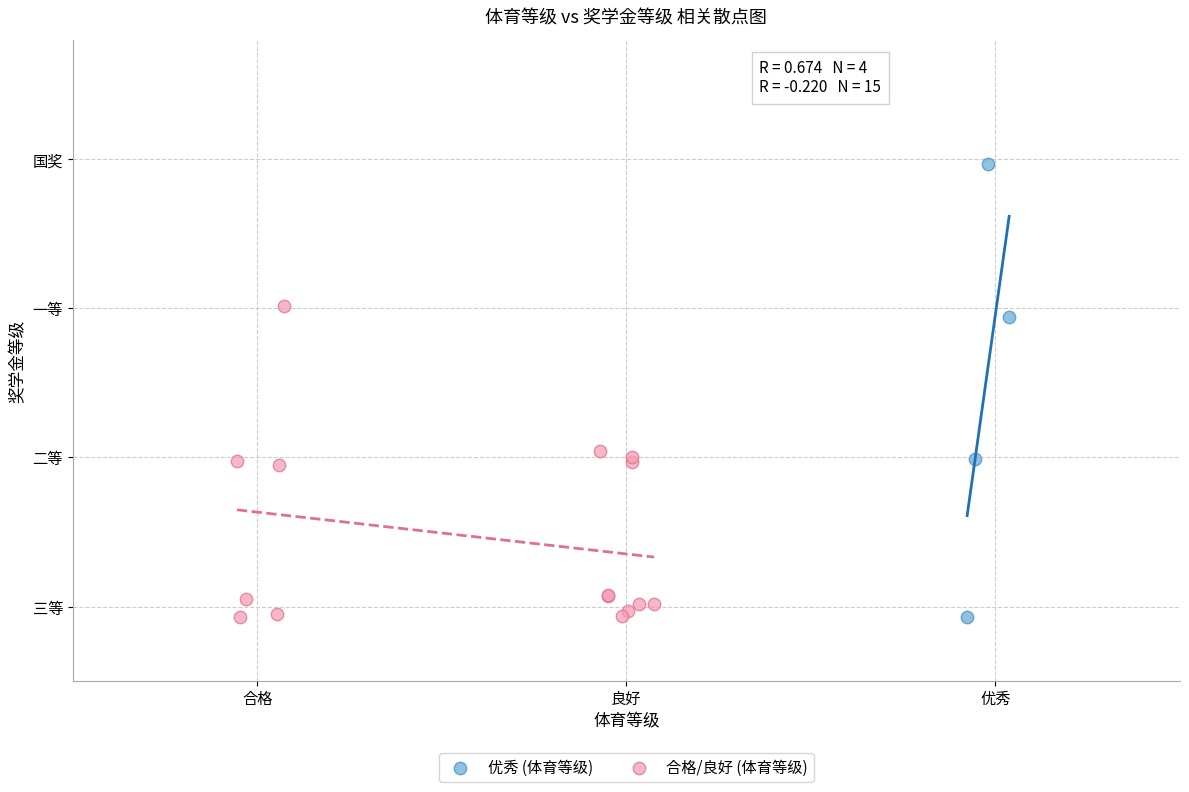

What are all the series names shown in the legend?

优秀 (体育等级), 合格/良好 (体育等级)